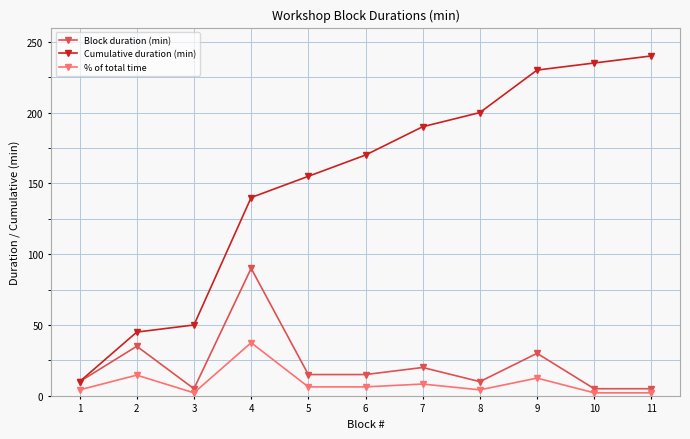

True or false: Cumulative duration (min) and % of total time intersect in this chart.

False